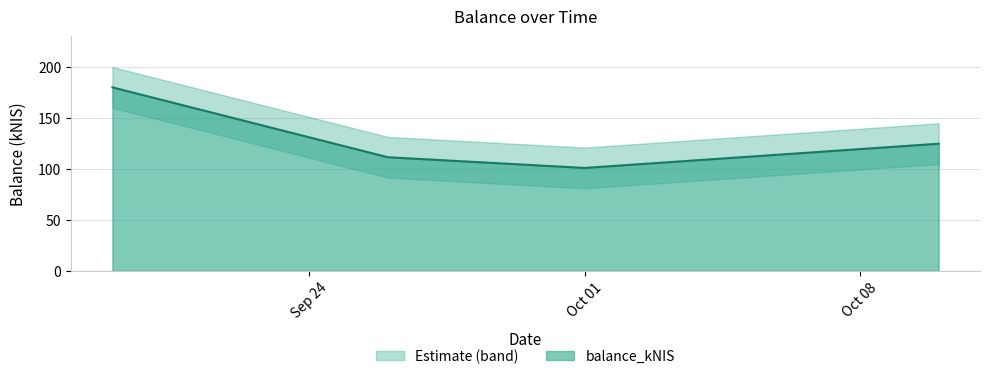

The chart shows a value of 111.5 at 2024-09-26. True or false?

True